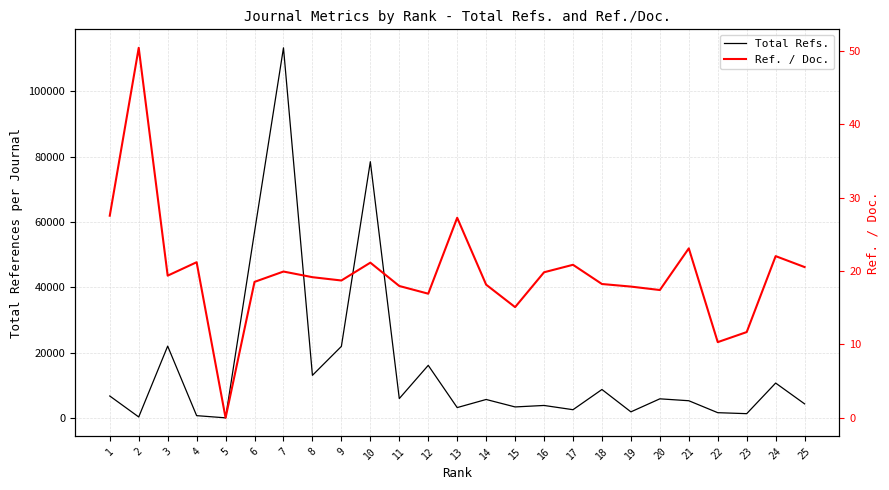

Where is Ref. / Doc. nearest to the value 25?

21